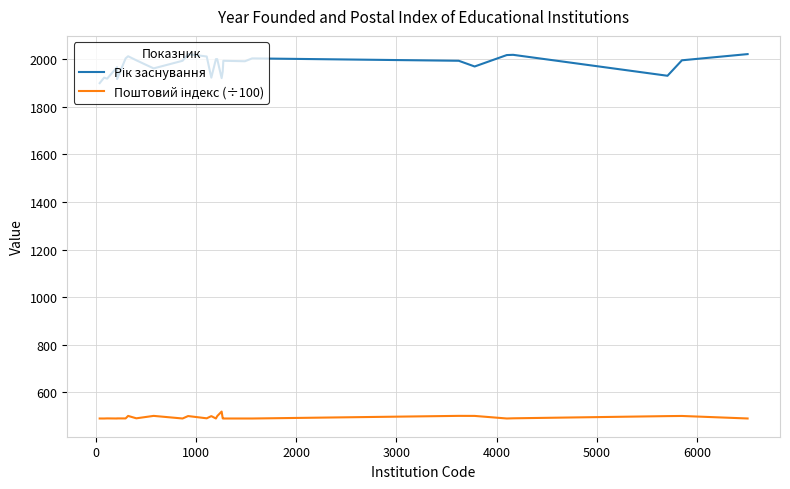

Is this an area chart (filled region under the line)?

No